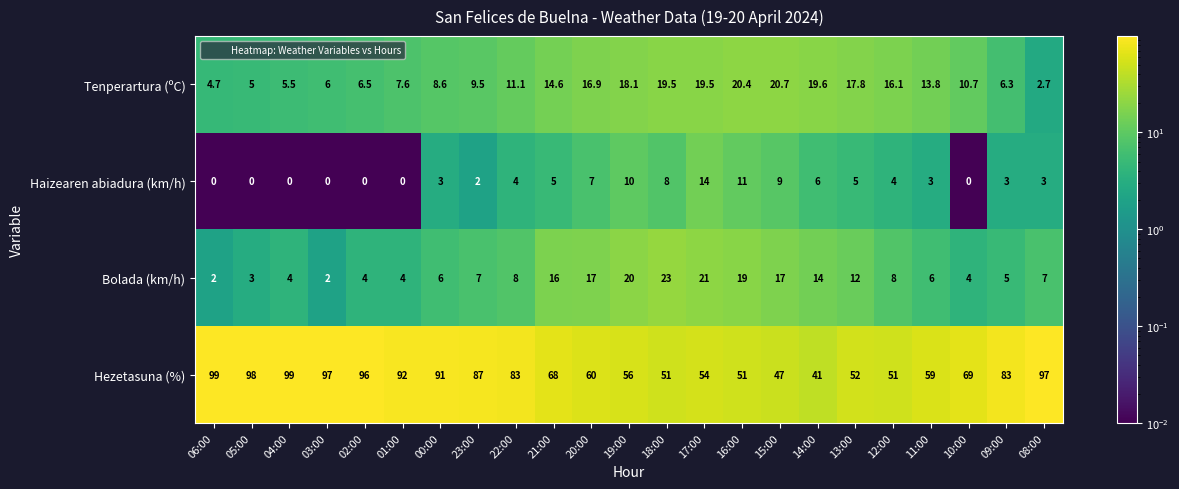

Which series has the largest range (max minus min)?

Hezetasuna (%)